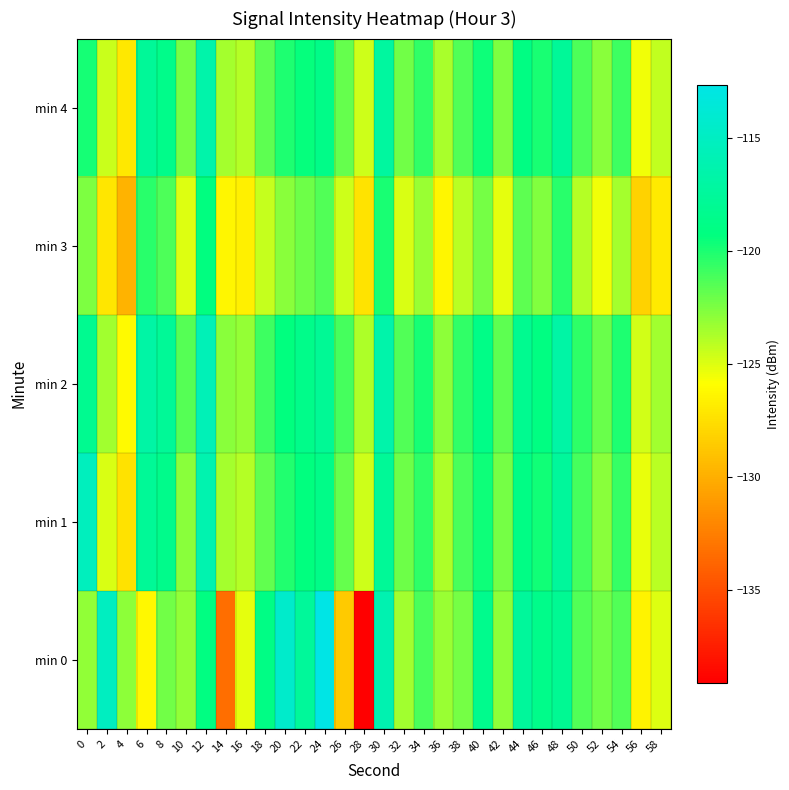

What is the total value across all series at 38?

-609.6